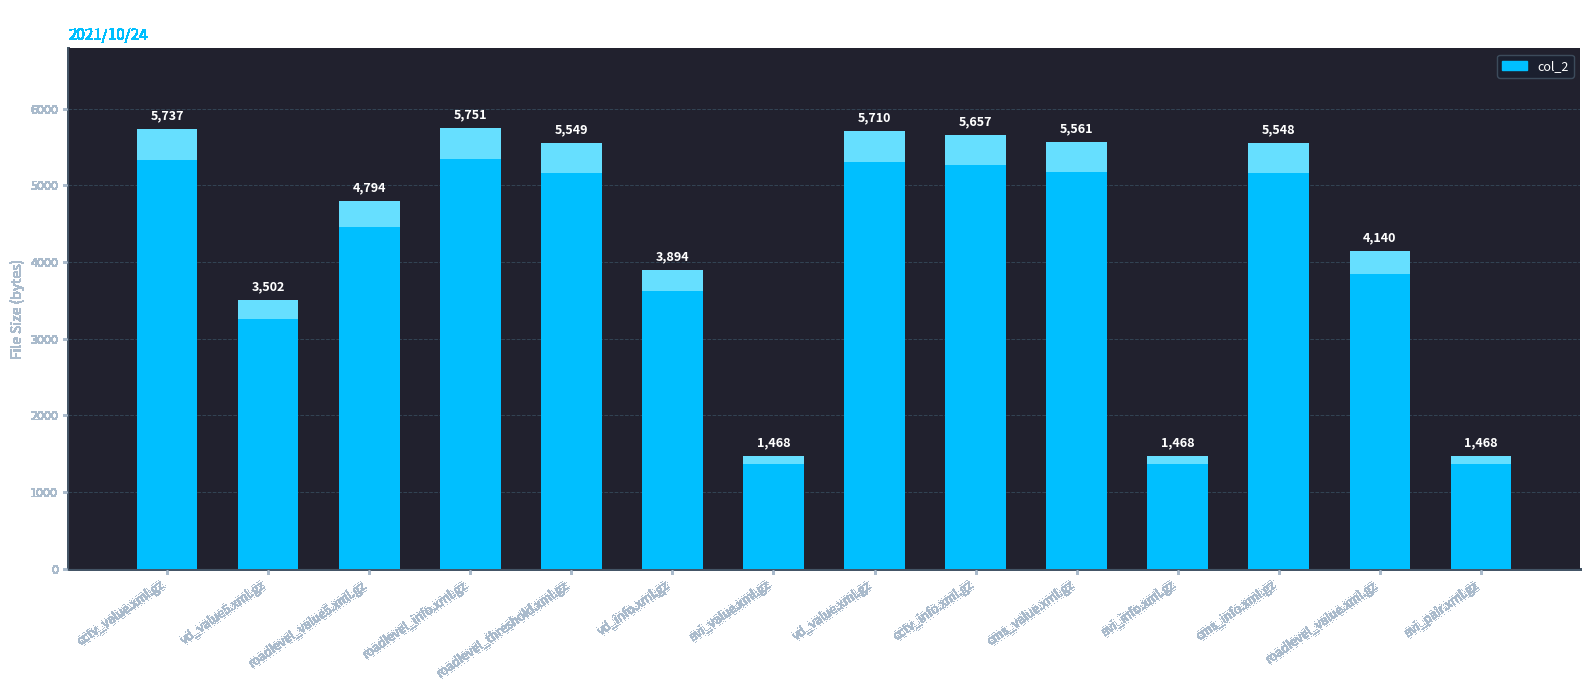

Reading right to left, transcribe all the data shown in this chart.

1468	4140	5548	1468	5561	5657	5710	1468	3894	5549	5751	4794	3502	5737